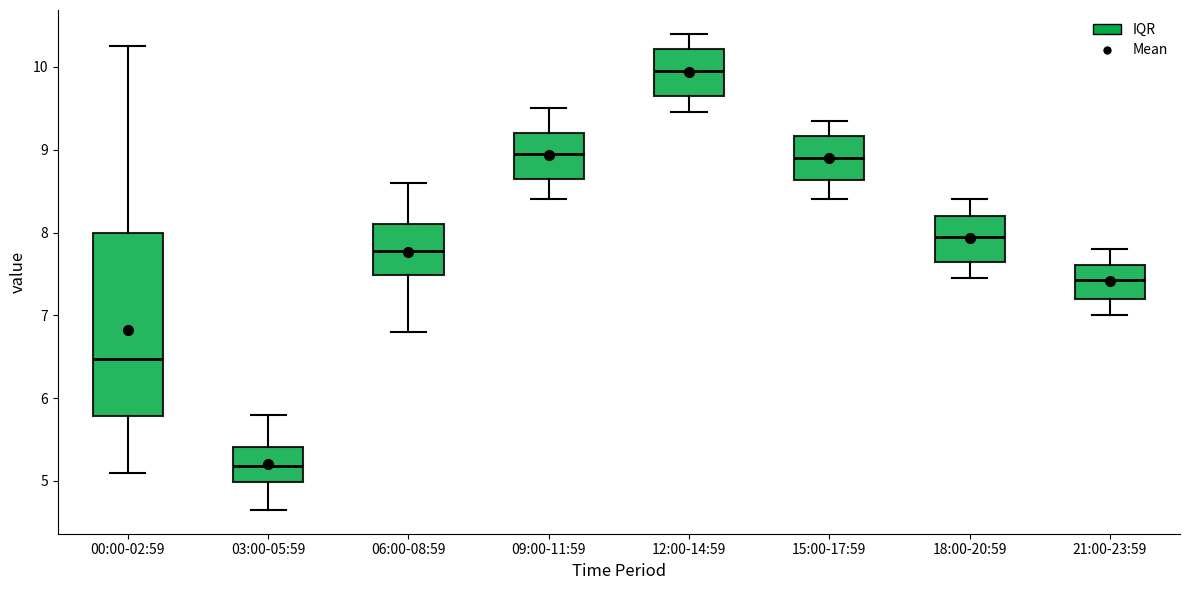

Reading left to right, read every box against the y-axis: the position of its median line, the range the box covers, and the ends of its whiskers. The values are not printed on the chart, so give them approximately, as read against the axis.

00:00-02:59: median 6.5, box 5.8 to 8.0, whiskers 5.1 to 10.3
03:00-05:59: median 5.2, box 5.0 to 5.4, whiskers 4.7 to 5.8
06:00-08:59: median 7.8, box 7.5 to 8.1, whiskers 6.8 to 8.6
09:00-11:59: median 9.0, box 8.7 to 9.2, whiskers 8.4 to 9.5
12:00-14:59: median 10.0, box 9.7 to 10.2, whiskers 9.5 to 10.4
15:00-17:59: median 8.9, box 8.6 to 9.2, whiskers 8.4 to 9.4
18:00-20:59: median 8.0, box 7.7 to 8.2, whiskers 7.5 to 8.4
21:00-23:59: median 7.4, box 7.2 to 7.6, whiskers 7.0 to 7.8